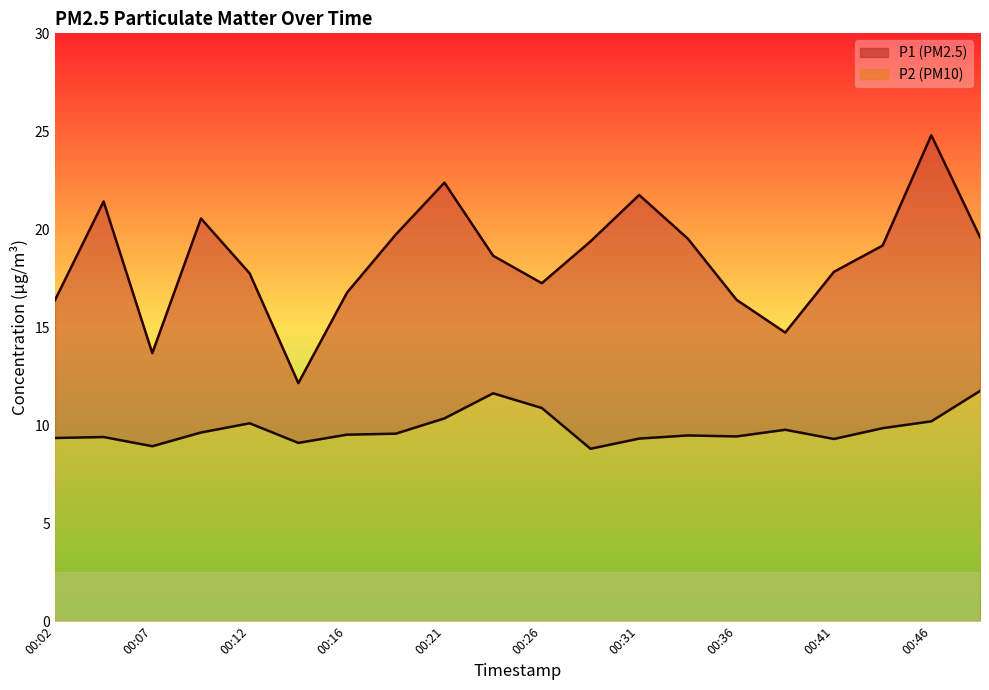

True or false: P1 has more than 2 interior local peaks.

True